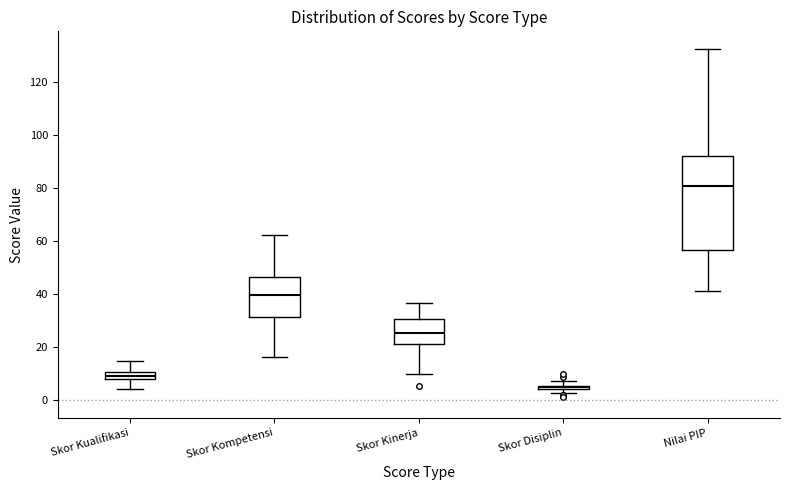

Which box has the lowest median line?

Skor Disiplin